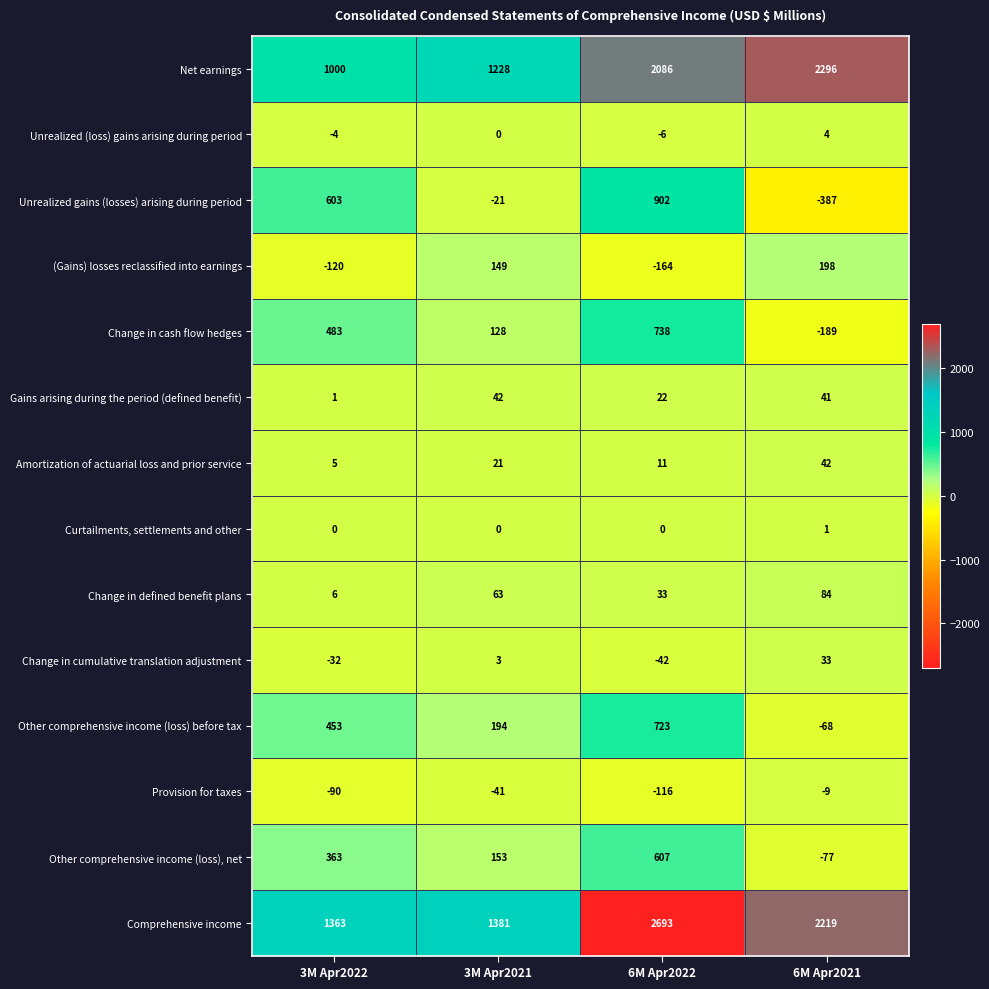

What is the difference between the highest and lowest values at 6M Apr2022?

2857